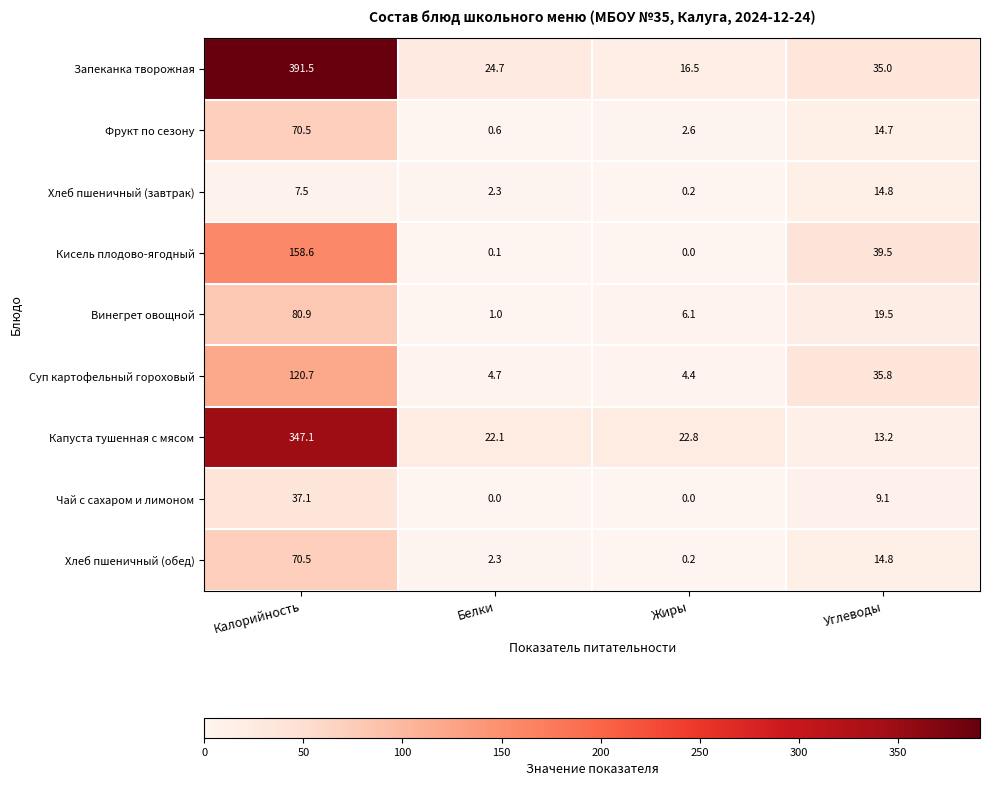

Where is Кисель плодово-ягодный nearest to the value 79?

Углеводы